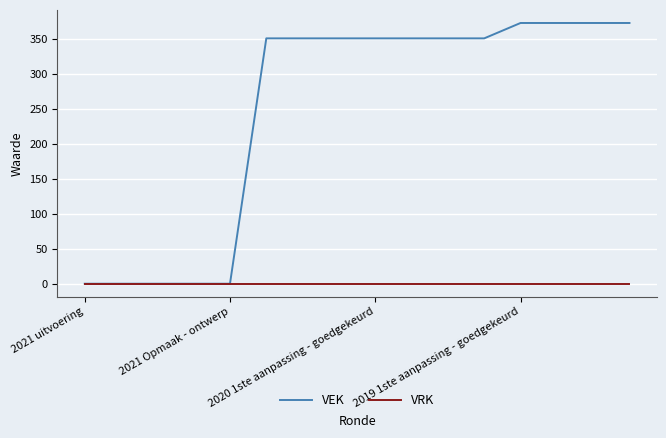

Reading right to left, extract all data points from this chart.

VEK: 373	373	373	373	351	351	351	351	351	351	351	0	0	0	0	0
VRK: 0	0	0	0	0	0	0	0	0	0	0	0	0	0	0	0